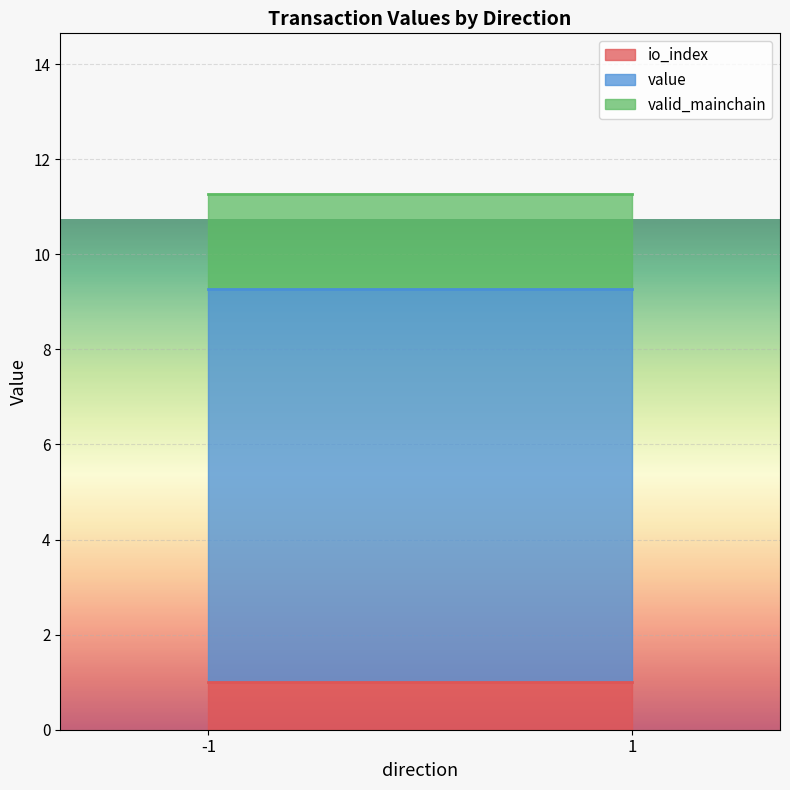

Between 1 and 1, which series saw the biggest shift?

value